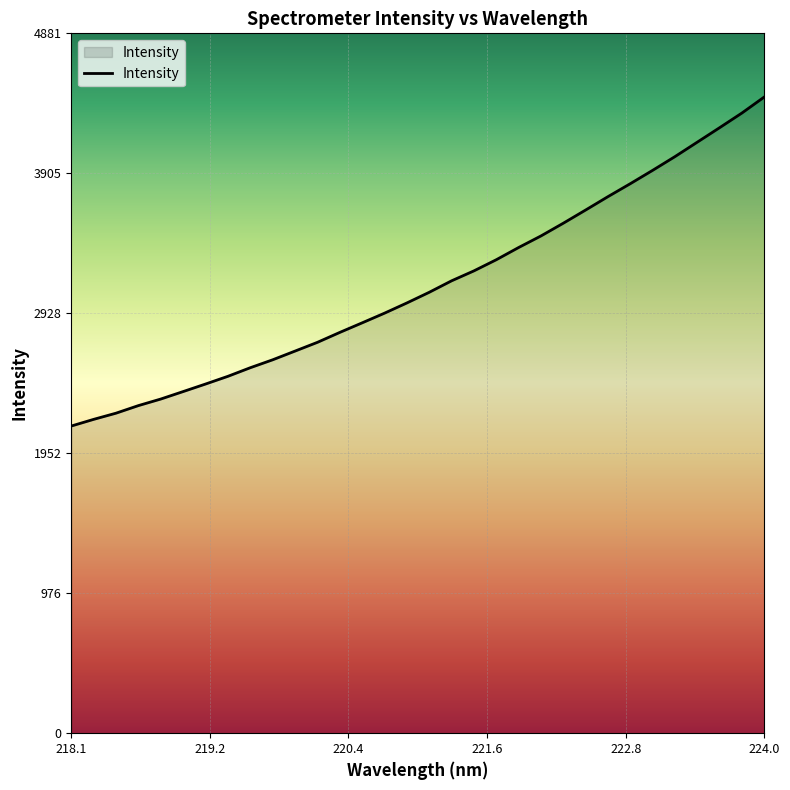

What is the smallest value displayed?

2142.5